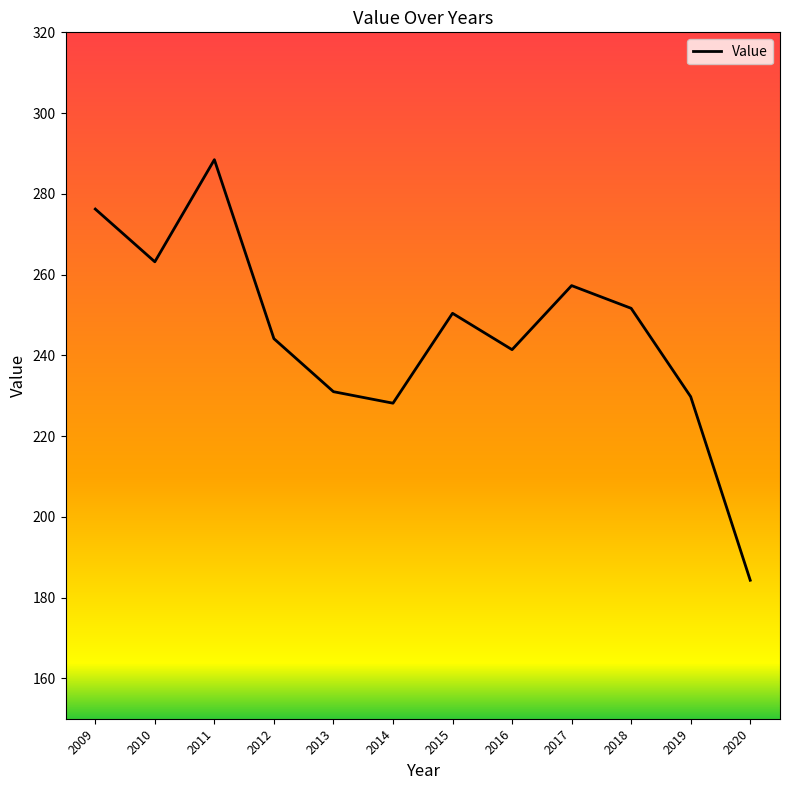

Reading left to right, list all the values displayed in this chart.

2009=276.2	2010=263.2	2011=288.5	2012=244.1	2013=231.0	2014=228.2	2015=250.4	2016=241.4	2017=257.3	2018=251.7	2019=229.8	2020=184.3